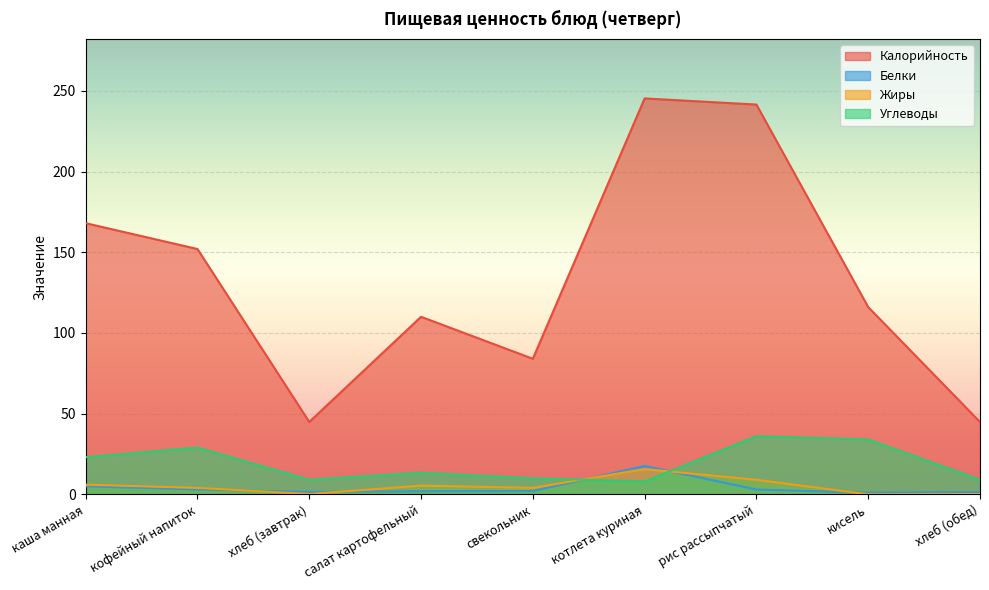

True or false: Жиры has a value of 10.8 at котлета куриная.

False